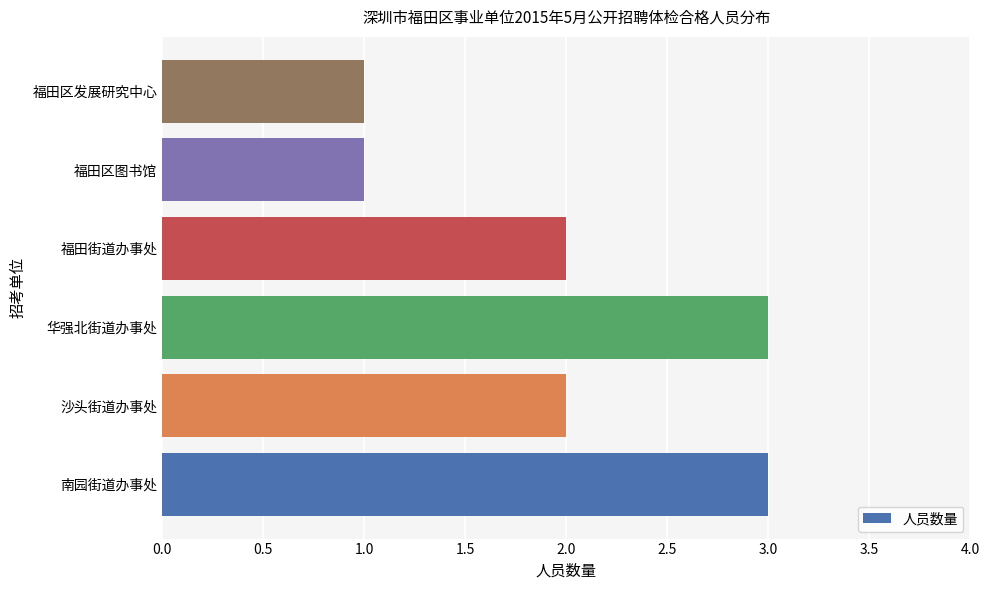

What is the greatest value displayed?

3